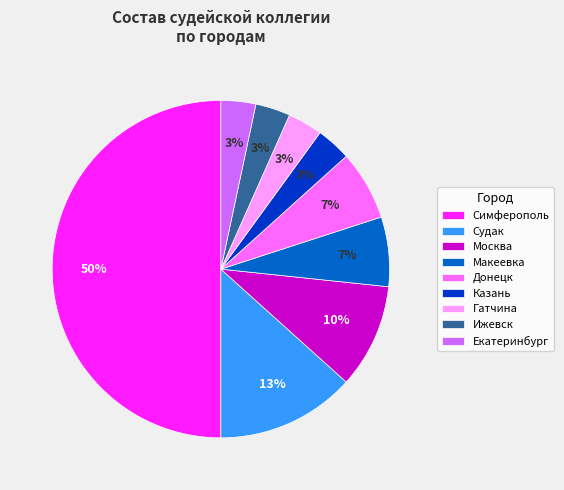

Does Екатеринбург represent more than half of the total?

No